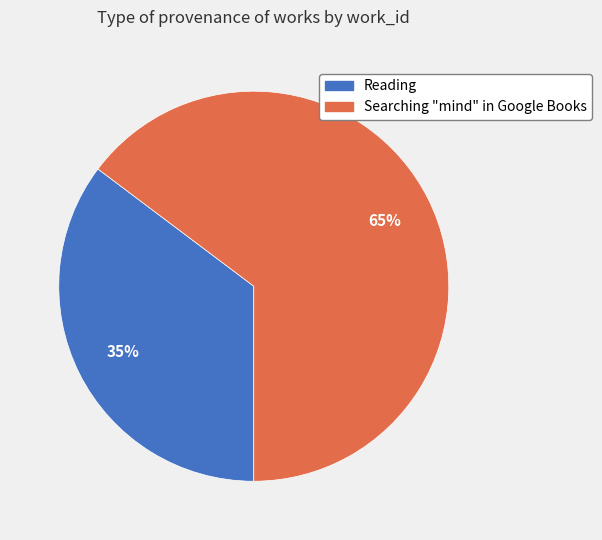

To the nearest percent, what percentage of the pie is Reading?

35%